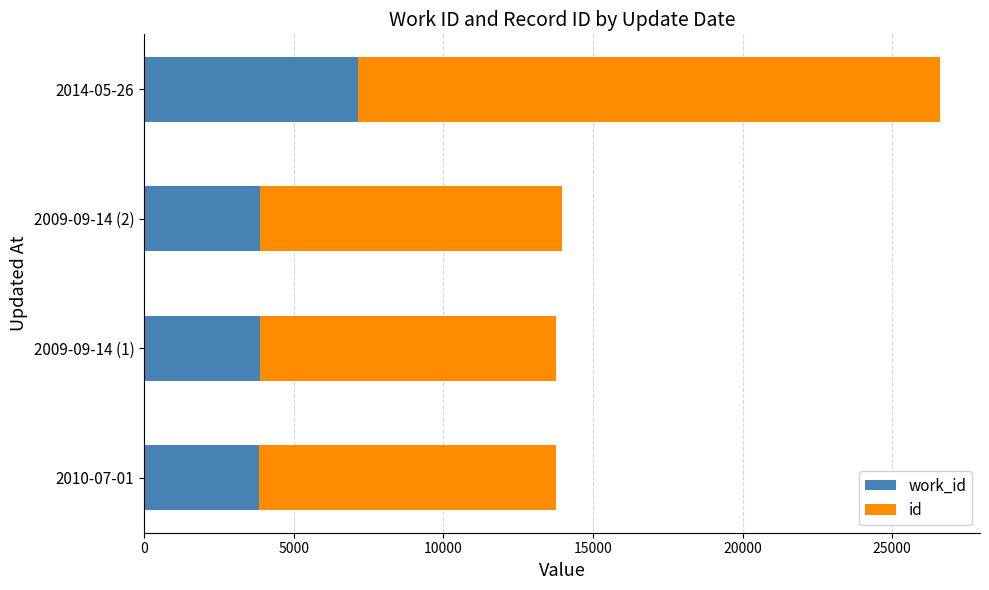

At which category is the sum across all series the highest?

2014-05-26